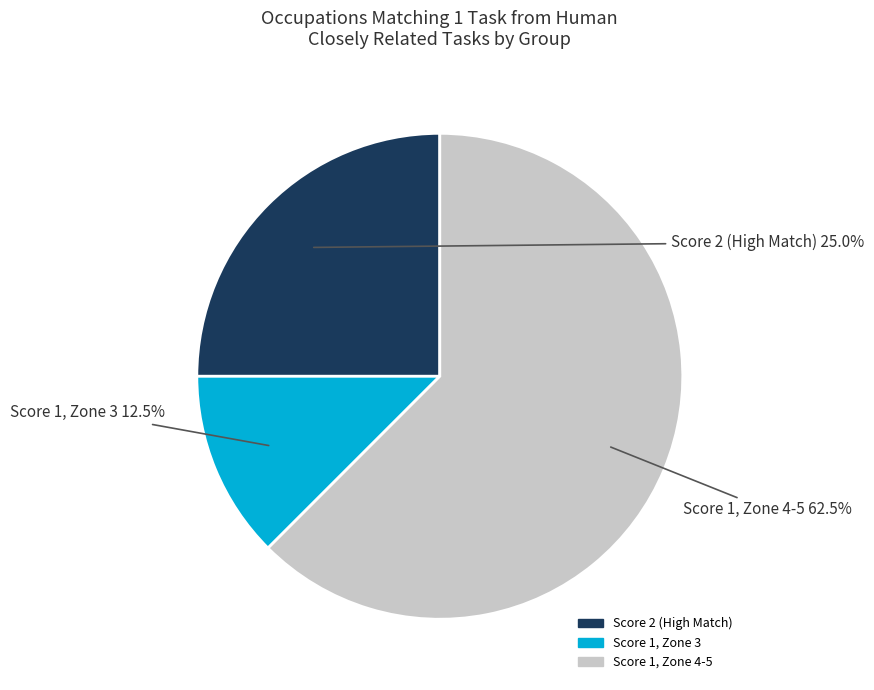

Does any single category account for the majority?

Yes